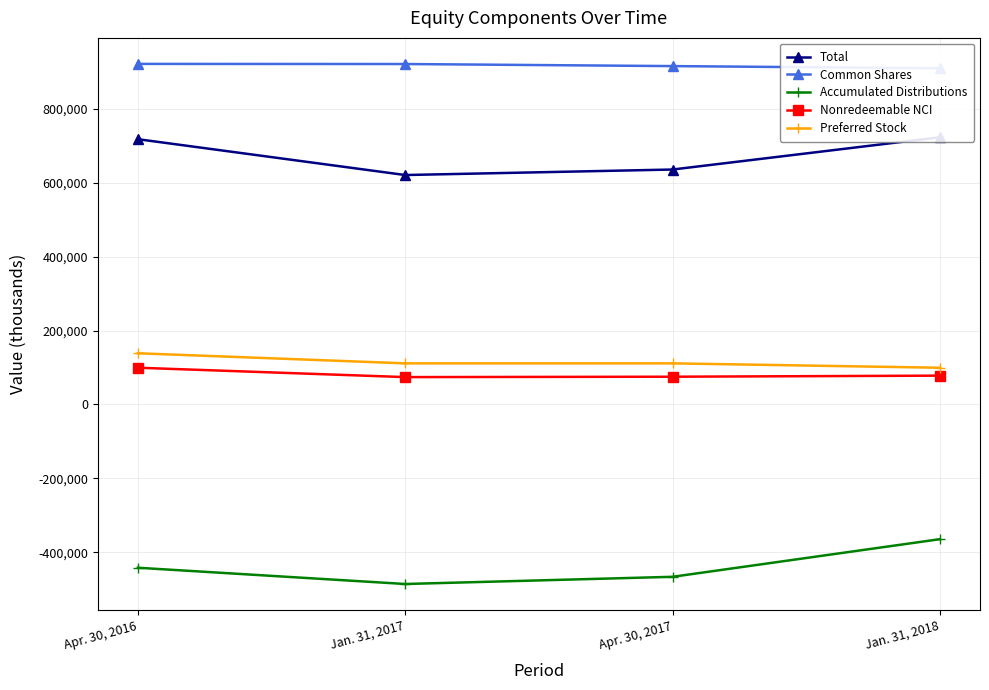

What is the greatest value displayed?

922084